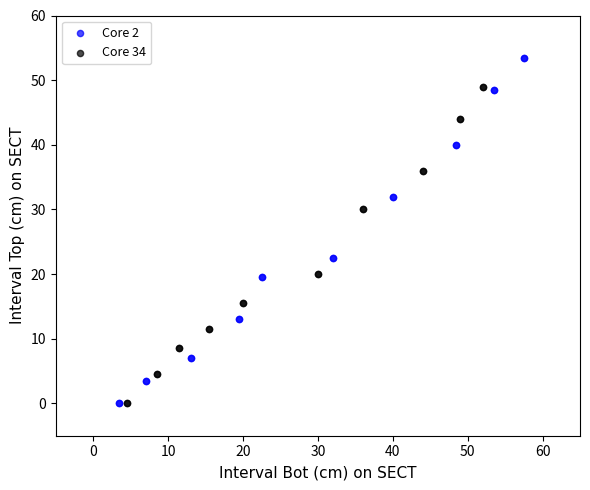

What are all the series names shown in the legend?

Core 2, Core 34